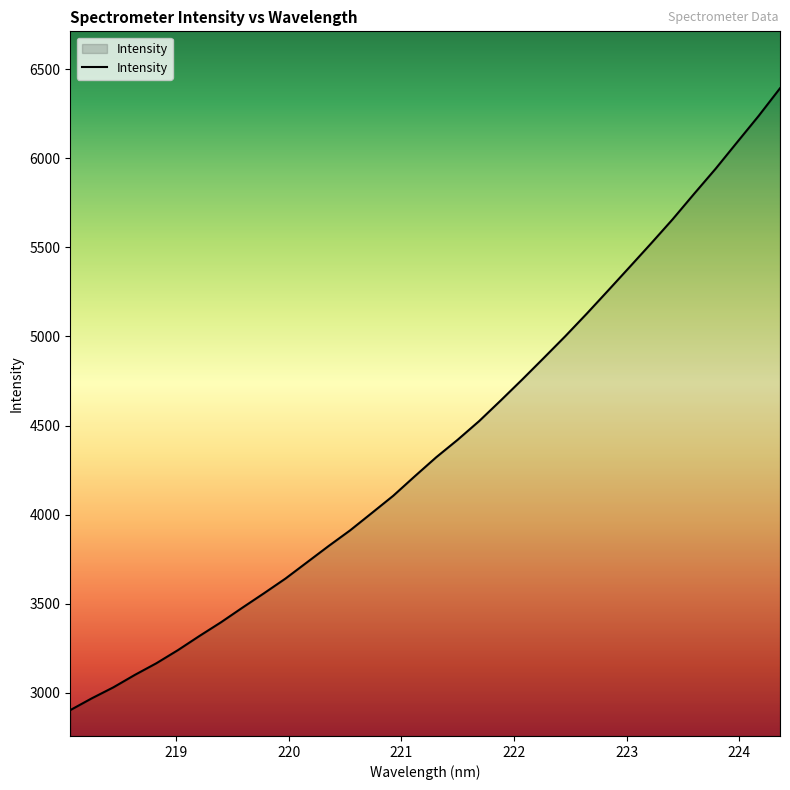

What is the greatest value displayed?

6392.8